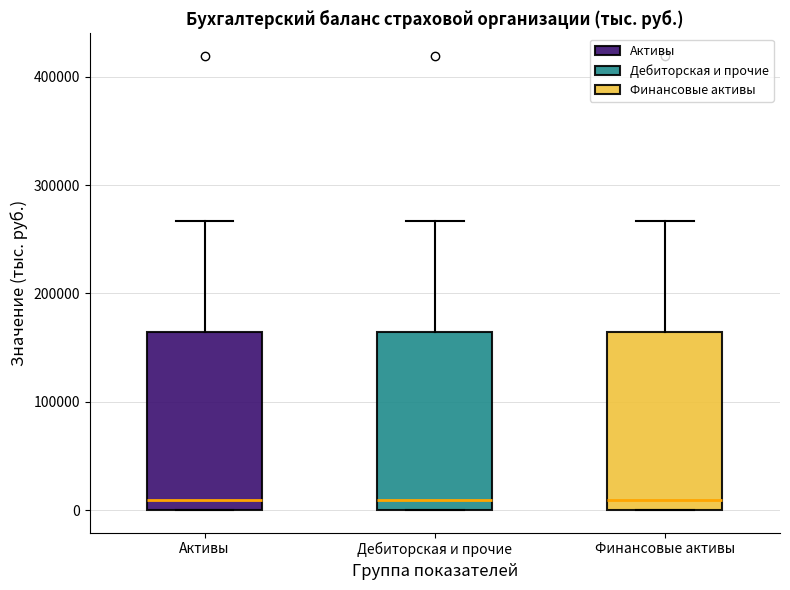

Reading left to right, transcribe this box plot: for each box, give where its median line is, the range the box spans, and where its two whiskers end, as read against the y-axis. The values are not printed on the chart, so give them approximately, as read against the axis.

Активы: median 10000, box 0 to 160000, whiskers 0 to 270000
Дебиторская и прочие: median 10000, box 0 to 160000, whiskers 0 to 270000
Финансовые активы: median 10000, box 0 to 160000, whiskers 0 to 270000